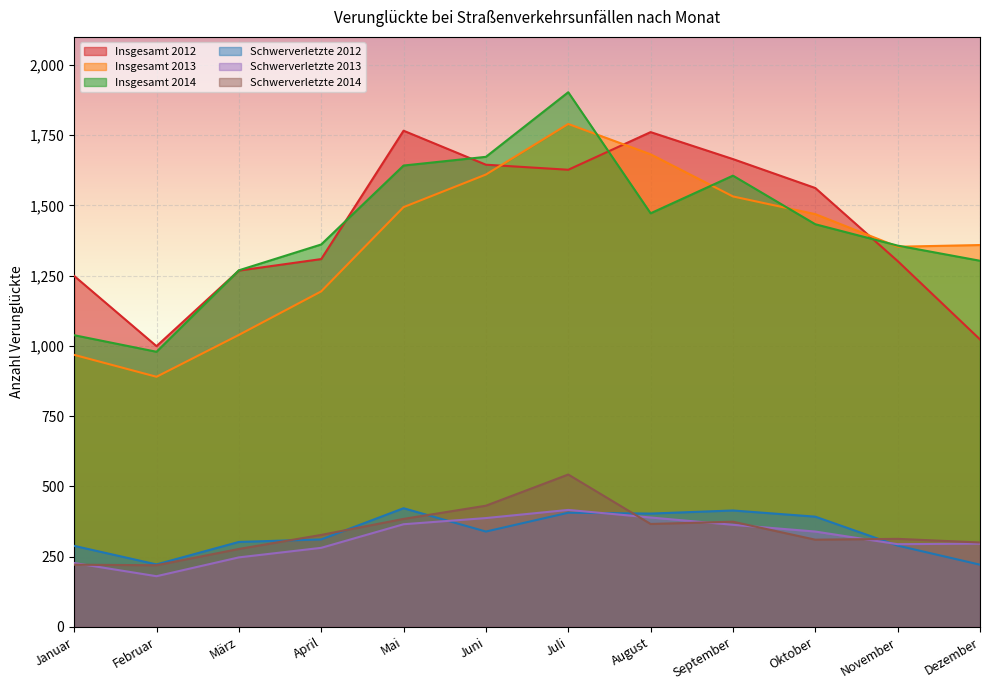

True or false: Insgesamt 2012 and Schwerverletzte 2014 intersect in this chart.

False